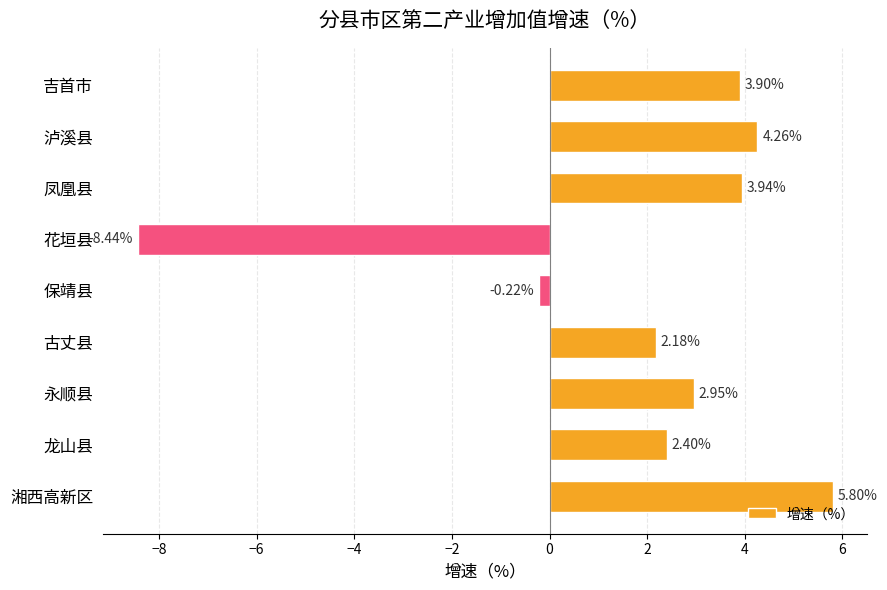

Rank the categories by value from lowest to highest.

花垣县, 保靖县, 古丈县, 龙山县, 永顺县, 吉首市, 凤凰县, 泸溪县, 湘西高新区